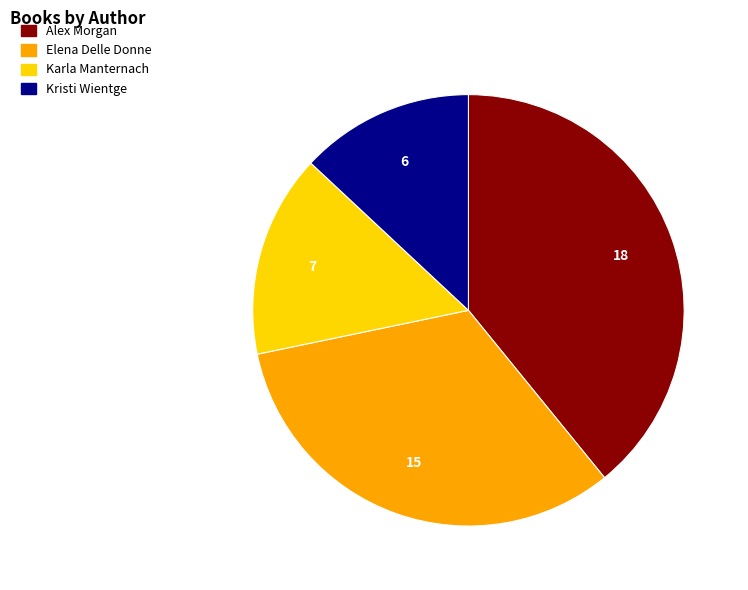

Is there any slice that represents more than half of the pie?

No